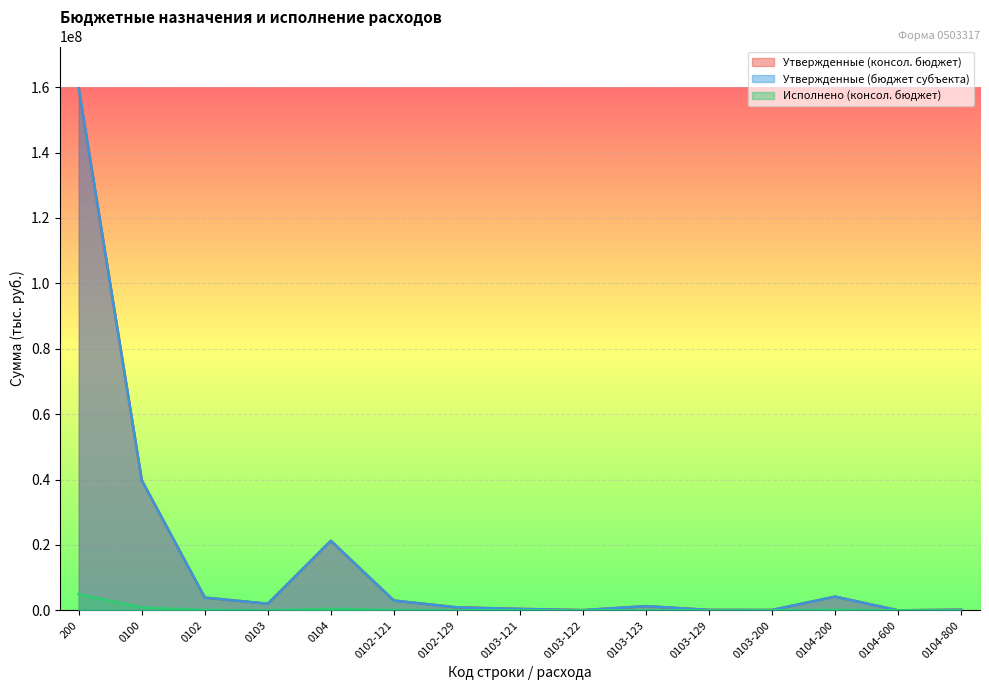

Where is the first local maximum for Утвержденные (консол. бюджет)?

0104